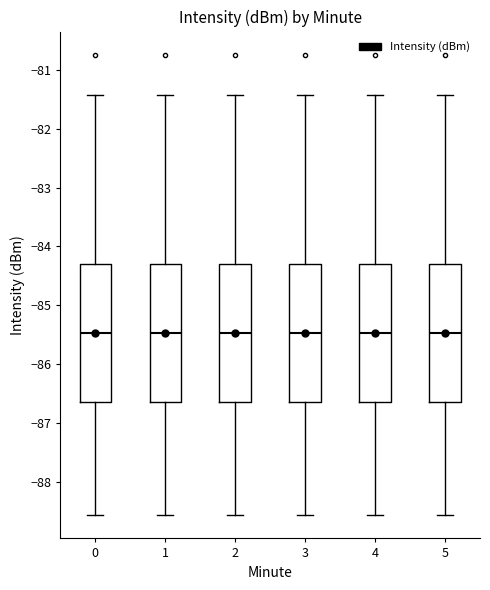

Reading left to right, read every box against the y-axis: the position of its median line, the range the box covers, and the ends of its whiskers. The values are not printed on the chart, so give them approximately, as read against the axis.

0: median -85.5, box -86.6 to -84.3, whiskers -88.6 to -81.4
1: median -85.5, box -86.6 to -84.3, whiskers -88.6 to -81.4
2: median -85.5, box -86.6 to -84.3, whiskers -88.6 to -81.4
3: median -85.5, box -86.6 to -84.3, whiskers -88.6 to -81.4
4: median -85.5, box -86.6 to -84.3, whiskers -88.6 to -81.4
5: median -85.5, box -86.6 to -84.3, whiskers -88.6 to -81.4